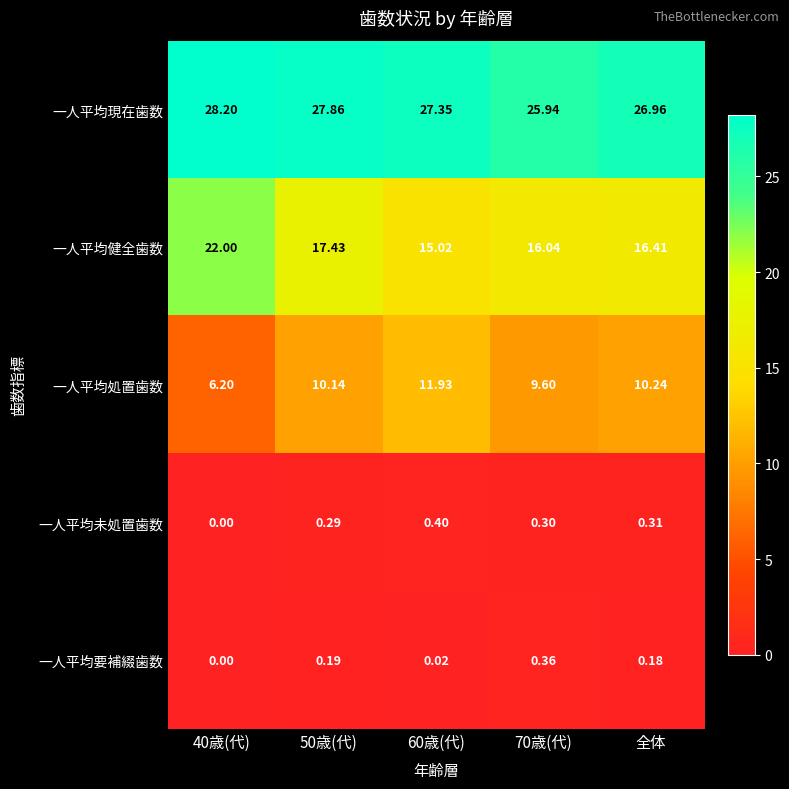

At which category does the chart reach its peak across all series?

40歳(代)